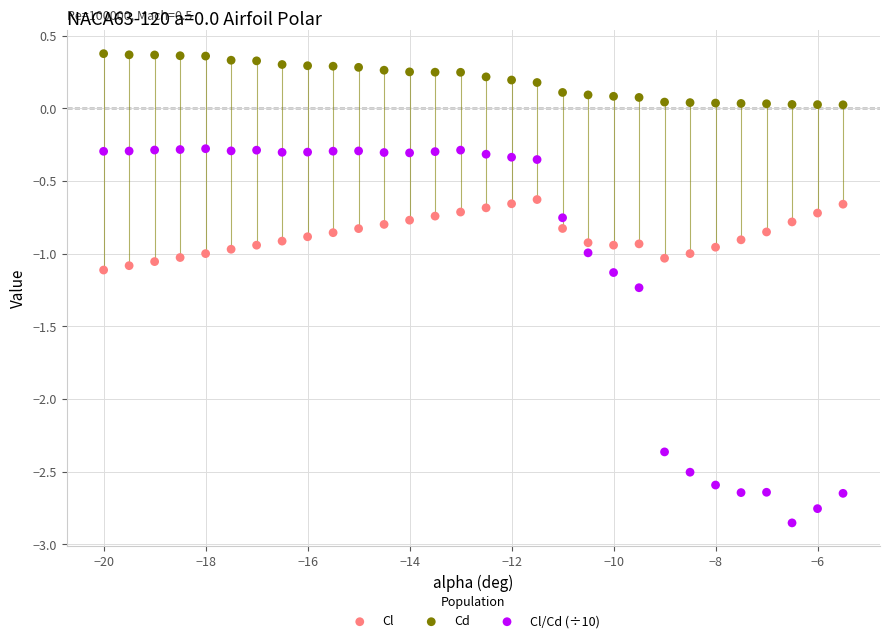

Across all data points, what is the range of X values (max minus min)?

14.5